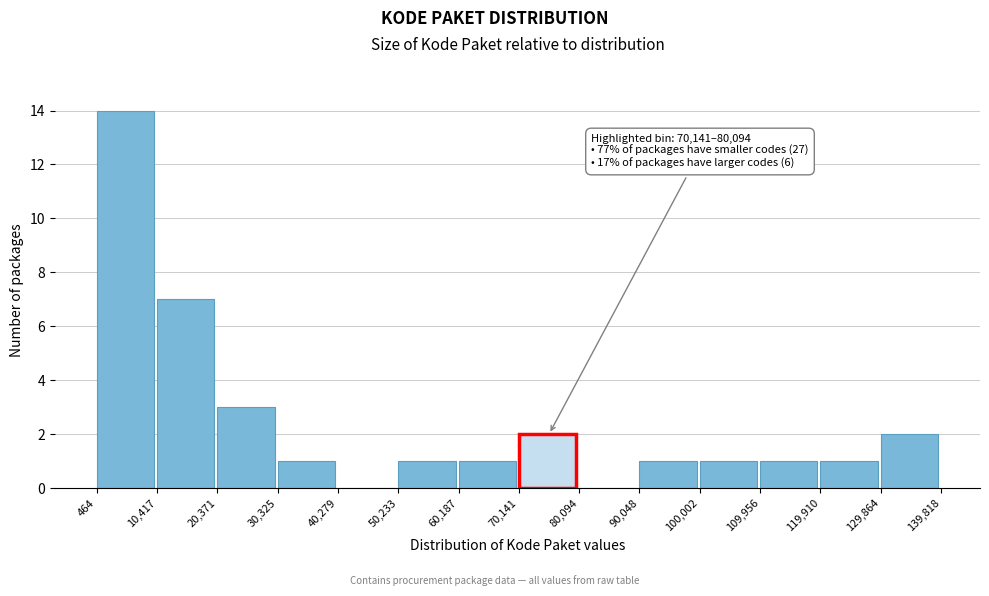

Which range on the x-axis has the tallest bar?

464 to 10,417